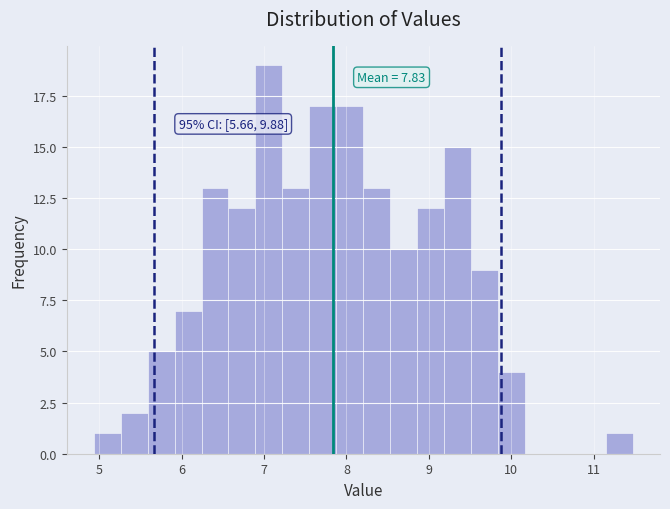

Around what value on the x-axis is the tallest bar? Give the approximate position of its centre, as read against the axis.

7.1